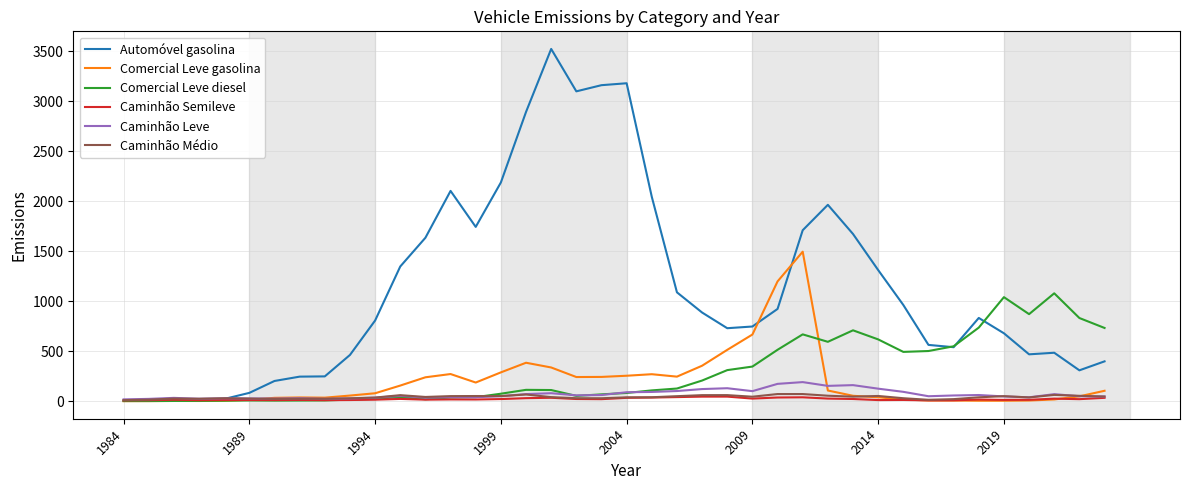

What is the sum of all Caminhão Semileve values?

844.6